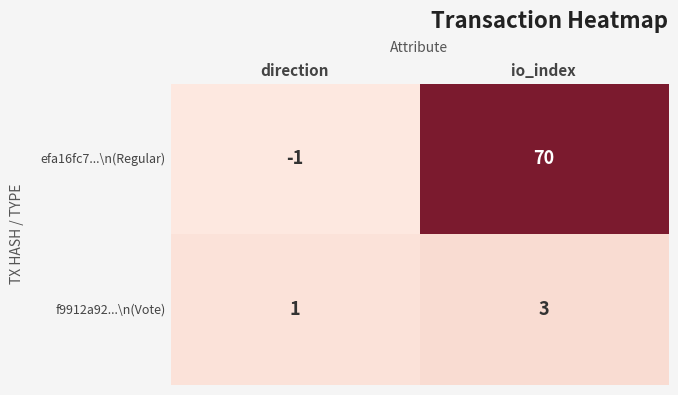

What is the highest value of the efa16fc7...\n(Regular) series?

70